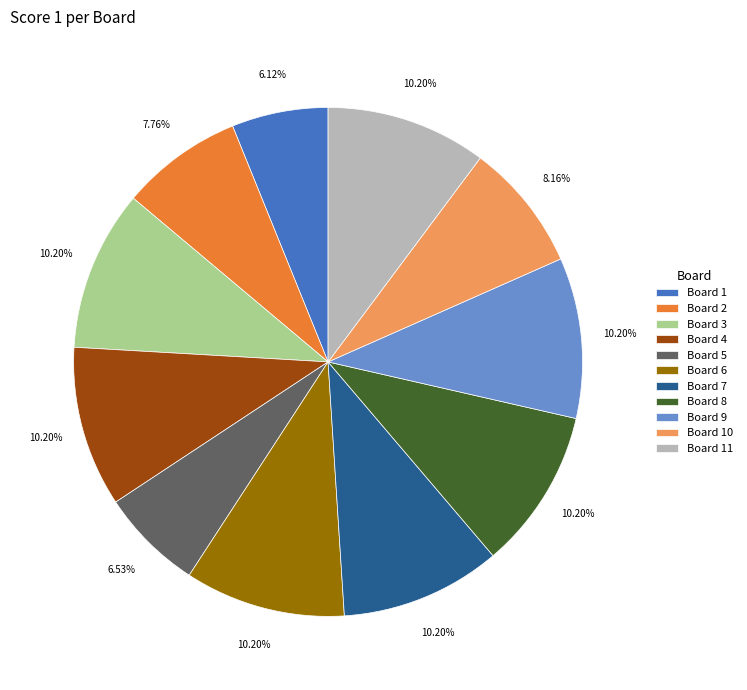

Is Board 11 the majority of the pie?

No